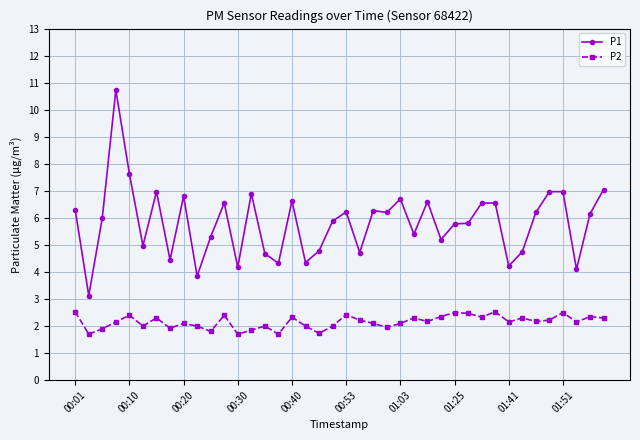

What is the value of the P2 point at the 10th from the left?

2.0